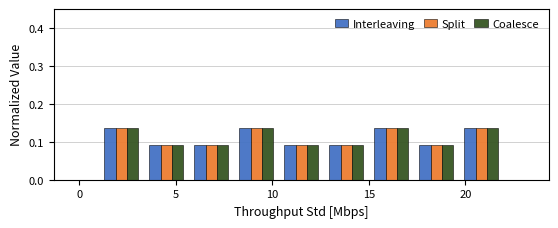

Reading left to right, transcribe this chart: for each range on the x-axis, give the height of each series' bar. Neither the bar edges nor the heights are printed on the chart, so give them approximately, as read against the axes.

1.0 to 3.5: Interleaving=0.14	Split=0.14	Coalesce=0.14
3.5 to 5.5: Interleaving=0.09	Split=0.09	Coalesce=0.09
5.5 to 8.0: Interleaving=0.09	Split=0.09	Coalesce=0.09
8.0 to 10.5: Interleaving=0.14	Split=0.14	Coalesce=0.14
10.5 to 12.5: Interleaving=0.09	Split=0.09	Coalesce=0.09
12.5 to 15.0: Interleaving=0.09	Split=0.09	Coalesce=0.09
15.0 to 17.5: Interleaving=0.14	Split=0.14	Coalesce=0.14
17.5 to 19.5: Interleaving=0.09	Split=0.09	Coalesce=0.09
19.5 to 22.0: Interleaving=0.14	Split=0.14	Coalesce=0.14